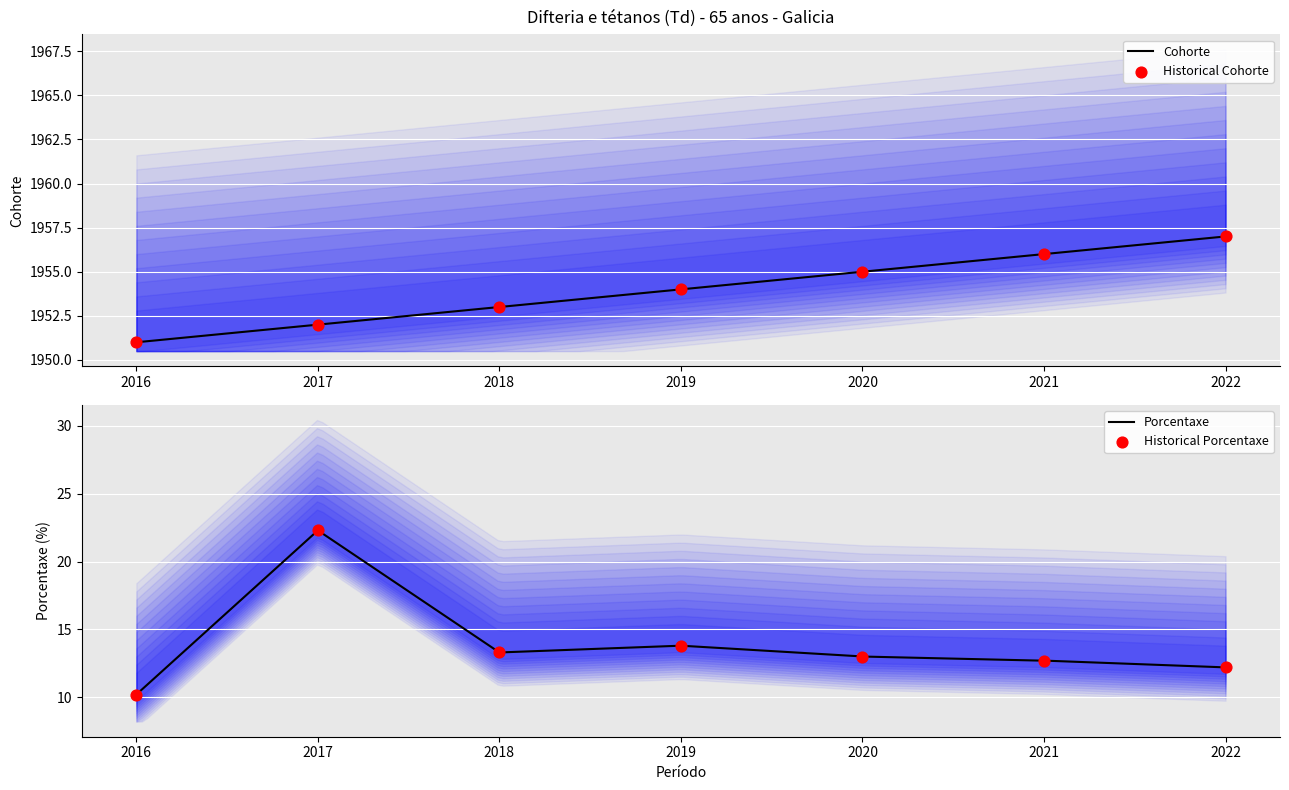

At how many categories does at least one series exceed 1269?

7